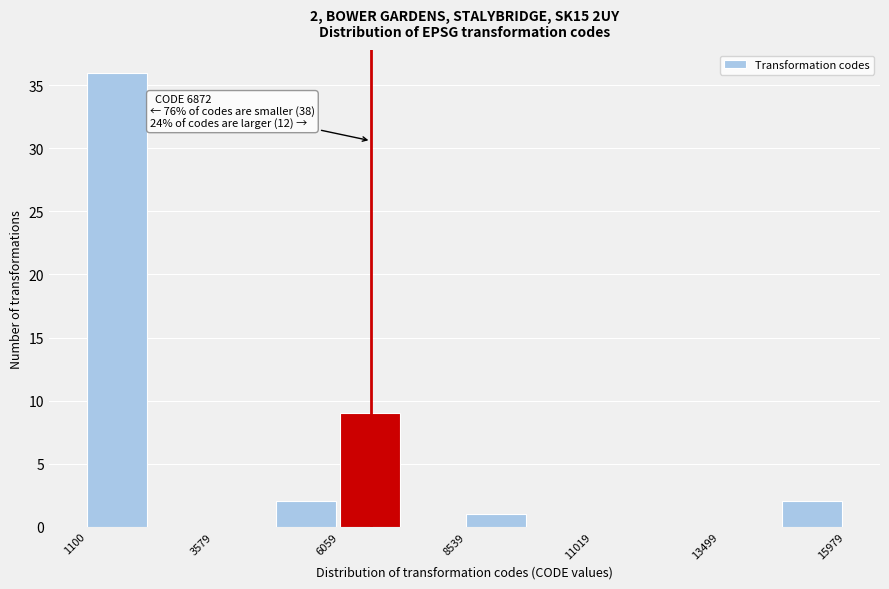

Read against the x-axis, roughly where is the centre of the tallest bar?

1500